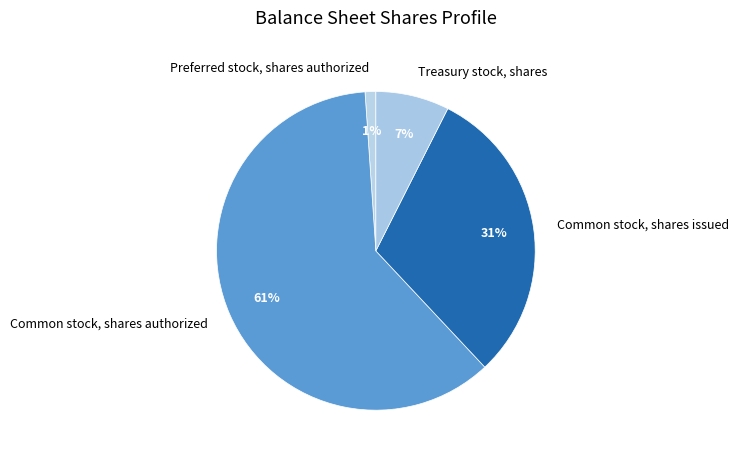

To the nearest percent, what percentage of the pie is Common stock, shares issued?

31%